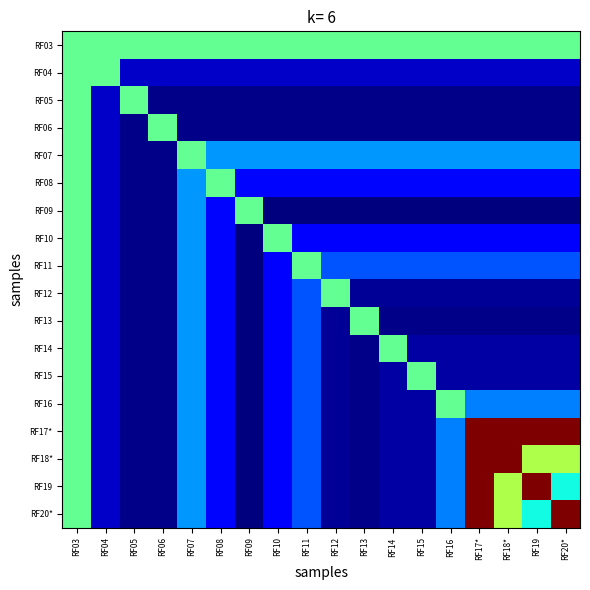

At how many categories does at least one series exceed 3?

18